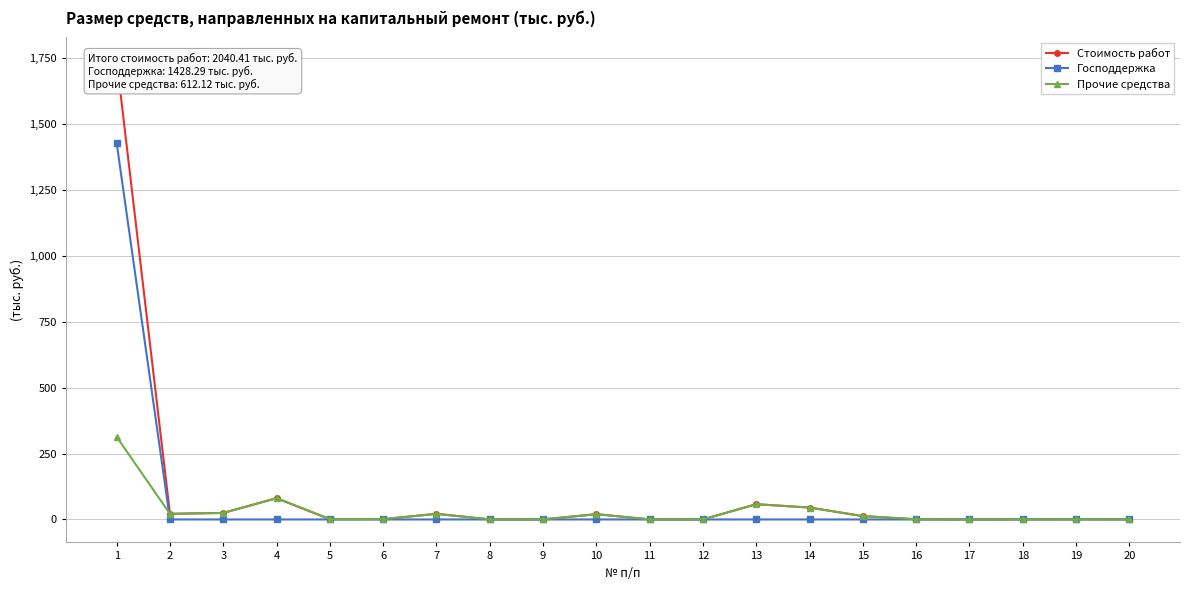

Between 9 and 19, which series saw the biggest shift?

Стоимость работ